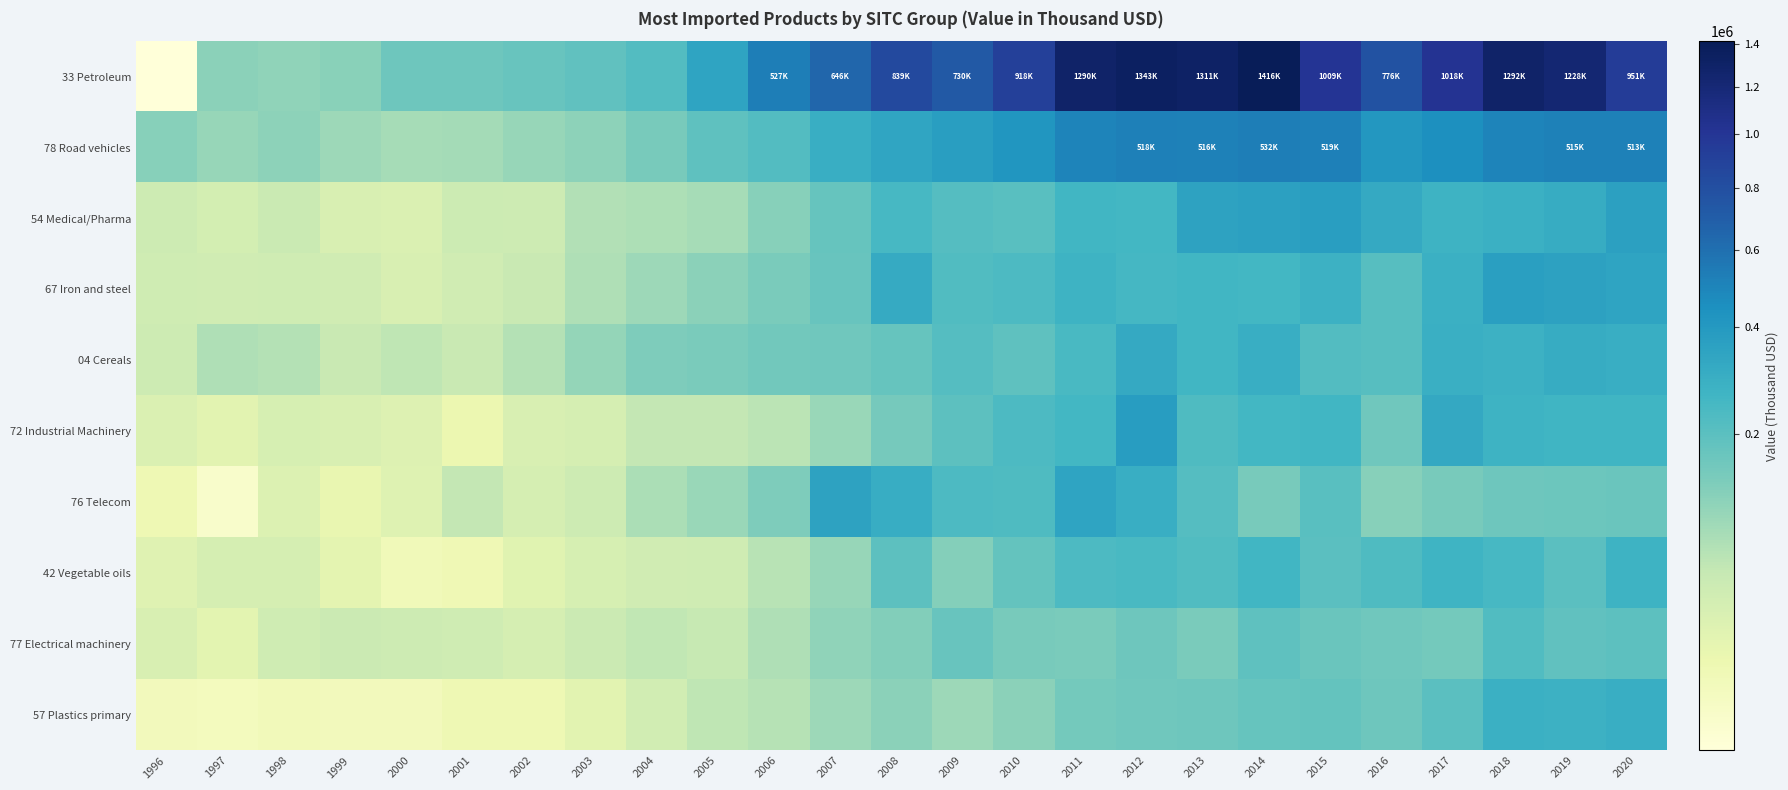

Reading left to right, what are all the values shown in this chart?

33 Petroleum: 1996=13410.4	1997=117113.4	1998=112021.9	1999=121739.0	2000=163250.2	2001=161851.2	2002=173791.1	2003=187255.1	2004=217762.2	2005=343158.5	2006=526580.6	2007=645587.5	2008=839041.7	2009=730084.2	2010=918398.5	2011=1289516.7	2012=1342646.5	2013=1311345.0	2014=1415569.0	2015=1009354.1	2016=776324.5	2017=1017757.7	2018=1291670.8	2019=1228340.8	2020=951020.0
78 Road vehicles: 1996=123987.6	1997=104636.7	1998=113971.9	1999=97194.1	2000=85640.6	2001=89211.3	2002=105073.6	2003=115096.0	2004=144694.6	2005=192198.1	2006=216357.4	2007=294309.9	2008=338630.5	2009=369994.0	2010=419064.3	2011=499932.2	2012=517817.4	2013=516374.2	2014=531983.0	2015=519013.0	2016=412871.0	2017=449314.8	2018=497093.6	2019=514845.6	2020=513393.8
54 Medical/Pharma: 1996=47786.9	1997=41017.4	1998=53462.0	1999=36113.0	2000=34183.0	2001=49394.4	2002=48173.4	2003=74920.1	2004=80137.4	2005=85720.8	2006=123064.6	2007=175778.0	2008=246522.0	2009=214380.6	2010=205168.0	2011=259491.7	2012=256147.9	2013=350189.6	2014=360670.2	2015=373417.6	2016=315741.8	2017=272766.2	2018=285640.8	2019=306361.6	2020=359304.4
67 Iron and steel: 1996=47041.2	1997=45438.0	1998=47443.6	1999=44985.2	2000=36995.1	2001=44927.1	2002=55448.2	2003=77755.1	2004=96019.7	2005=118823.3	2006=141631.9	2007=173423.4	2008=309668.6	2009=220147.8	2010=228985.2	2011=271215.1	2012=247810.0	2013=259064.6	2014=252274.1	2015=276172.3	2016=207808.1	2017=282020.3	2018=367469.0	2019=356187.2	2020=341112.9
04 Cereals: 1996=48448.0	1997=77735.0	1998=72383.0	1999=53974.0	2000=63010.4	2001=54420.8	2002=73039.2	2003=106698.1	2004=134430.7	2005=141194.1	2006=156768.4	2007=158778.6	2008=179166.1	2009=211472.6	2010=193766.5	2011=238780.3	2012=316418.0	2013=260176.0	2014=293827.8	2015=216028.6	2016=208700.6	2017=288828.7	2018=276410.4	2019=302318.2	2020=295060.8
72 Industrial Machinery: 1996=34123.3	1997=28157.0	1998=39292.5	1999=36921.4	2000=31587.9	2001=21445.7	2002=36704.3	2003=40070.1	2004=59103.5	2005=60491.5	2006=66781.3	2007=101525.4	2008=149743.6	2009=198540.2	2010=232088.3	2011=255377.2	2012=375881.6	2013=225033.1	2014=252256.4	2015=257615.3	2016=158183.2	2017=321324.5	2018=274085.4	2019=264173.0	2020=263376.4
76 Telecom: 1996=19540.4	1997=14060.3	1998=33319.4	1999=23700.1	2000=31055.2	2001=60198.7	2002=39511.7	2003=48936.1	2004=82764.4	2005=100410.0	2006=137028.7	2007=349159.7	2008=301450.4	2009=230008.7	2010=228645.0	2011=343677.5	2012=292385.6	2013=214589.3	2014=145392.2	2015=204911.3	2016=122127.0	2017=144325.2	2018=164091.1	2019=167930.0	2020=168691.1
42 Vegetable oils: 1996=30426.2	1997=39623.2	1998=39597.9	1999=26879.8	2000=17632.5	2001=19061.6	2002=28823.7	2003=39248.2	2004=45175.1	2005=46928.2	2006=68410.3	2007=103324.8	2008=197284.5	2009=127507.3	2010=180956.6	2011=230718.3	2012=241738.2	2013=223150.5	2014=258415.2	2015=202991.0	2016=225417.3	2017=270702.9	2018=243385.0	2019=201641.0	2020=275281.5
77 Electrical machinery: 1996=36543.4	1997=27029.8	1998=47229.7	1999=50808.8	2000=48480.1	2001=47095.0	2002=40336.8	2003=52177.7	2004=61971.1	2005=56842.7	2006=76872.6	2007=112604.4	2008=130438.2	2009=174981.3	2010=145620.1	2011=141848.2	2012=160935.4	2013=141717.7	2014=192364.7	2015=169560.5	2016=159118.3	2017=153783.2	2018=221119.5	2019=188939.8	2020=196100.9
57 Plastics primary: 1996=16807.5	1997=16388.0	1998=17442.5	1999=16945.0	2000=17169.5	2001=19966.2	2002=19702.3	2003=28331.9	2004=43885.9	2005=62606.4	2006=70588.0	2007=96070.7	2008=117753.2	2009=96390.3	2010=116171.0	2011=152541.4	2012=157782.7	2013=162771.9	2014=178613.4	2015=183037.1	2016=164438.6	2017=200979.7	2018=284052.2	2019=278399.0	2020=293379.3